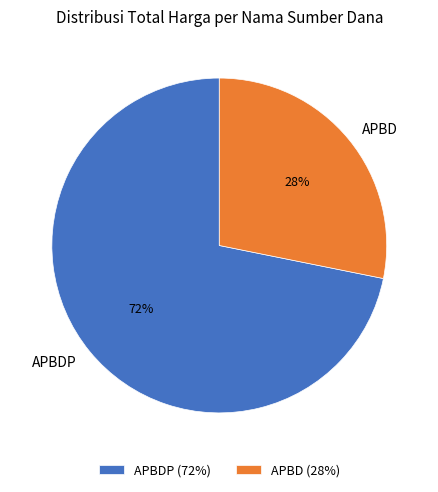

Which slice is the smallest?

APBD